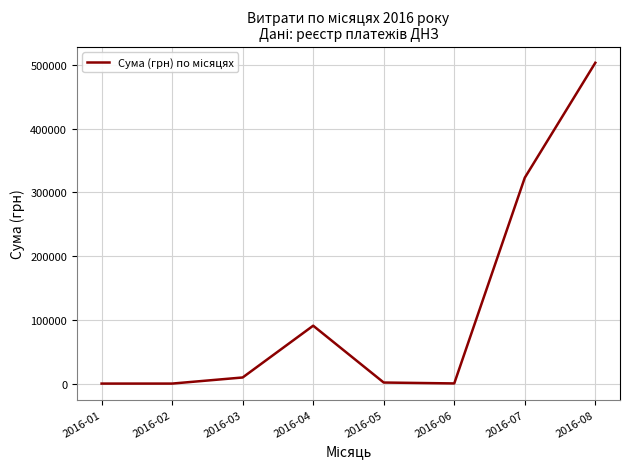

Read the value at 2016-07.

323082.6